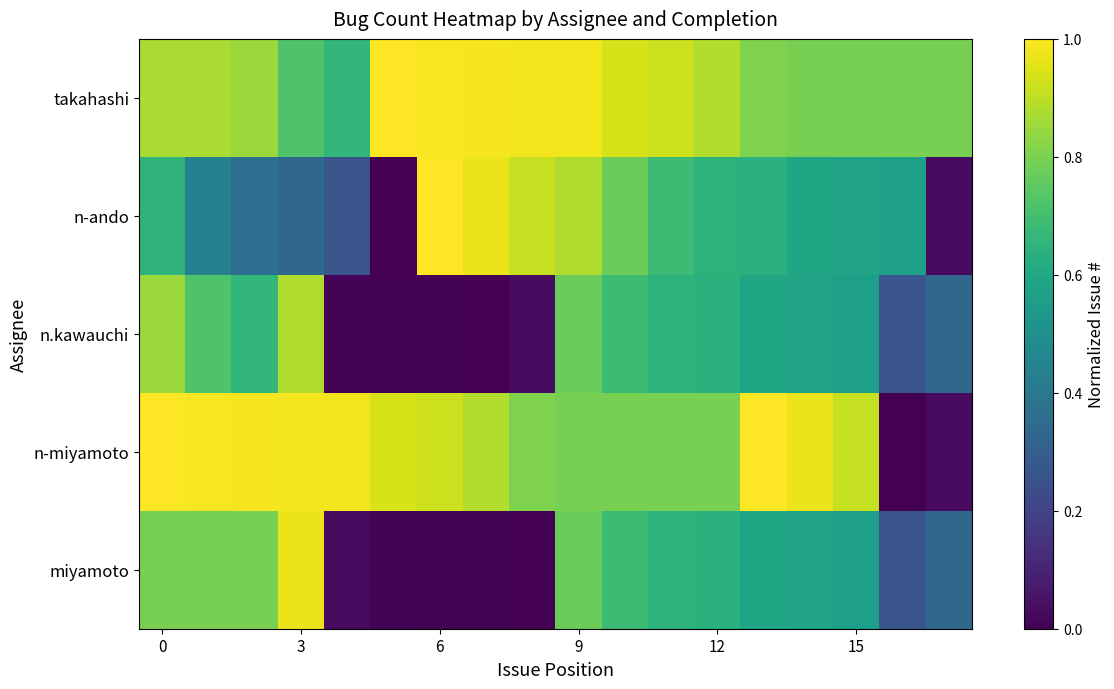

At which category is the sum across all series the highest?

9